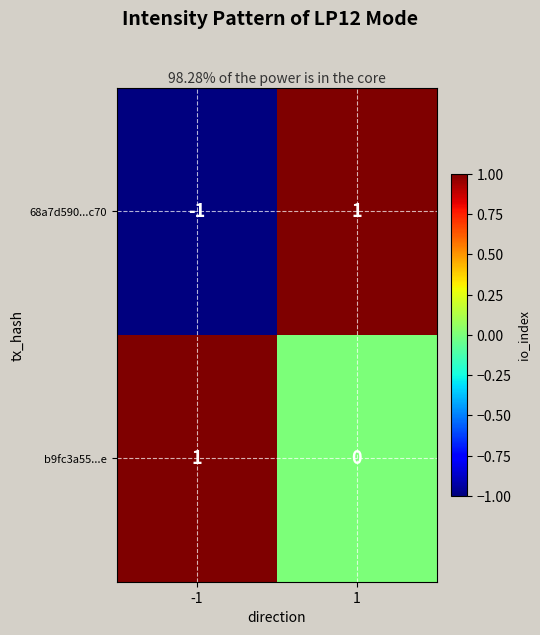

The 68a7d590...c70 series shows -1 at -1. True or false?

True